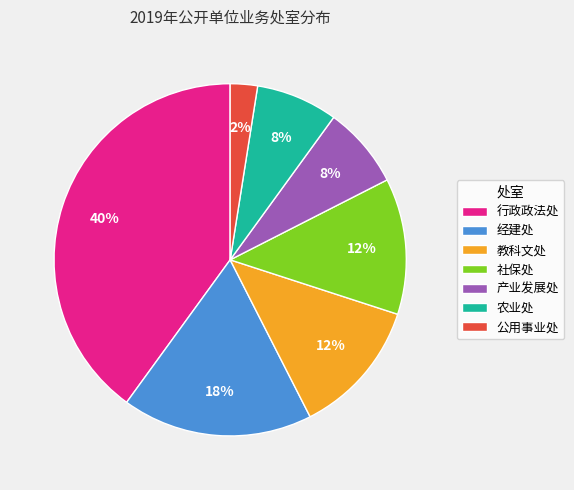

Approximately how many times larger is the value at 公用事业处 compared to 教科文处?

0.2